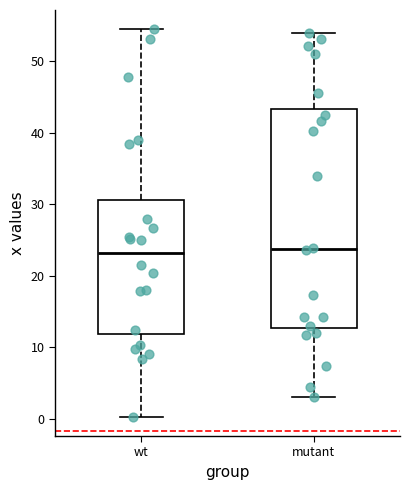

Reading left to right, transcribe this box plot: for each box, give where its median line is, the range the box spans, and where its two whiskers end, as read against the y-axis. The values are not printed on the chart, so give them approximately, as read against the axis.

wt: median 23, box 12 to 31, whiskers 0 to 54
mutant: median 24, box 13 to 43, whiskers 3 to 54